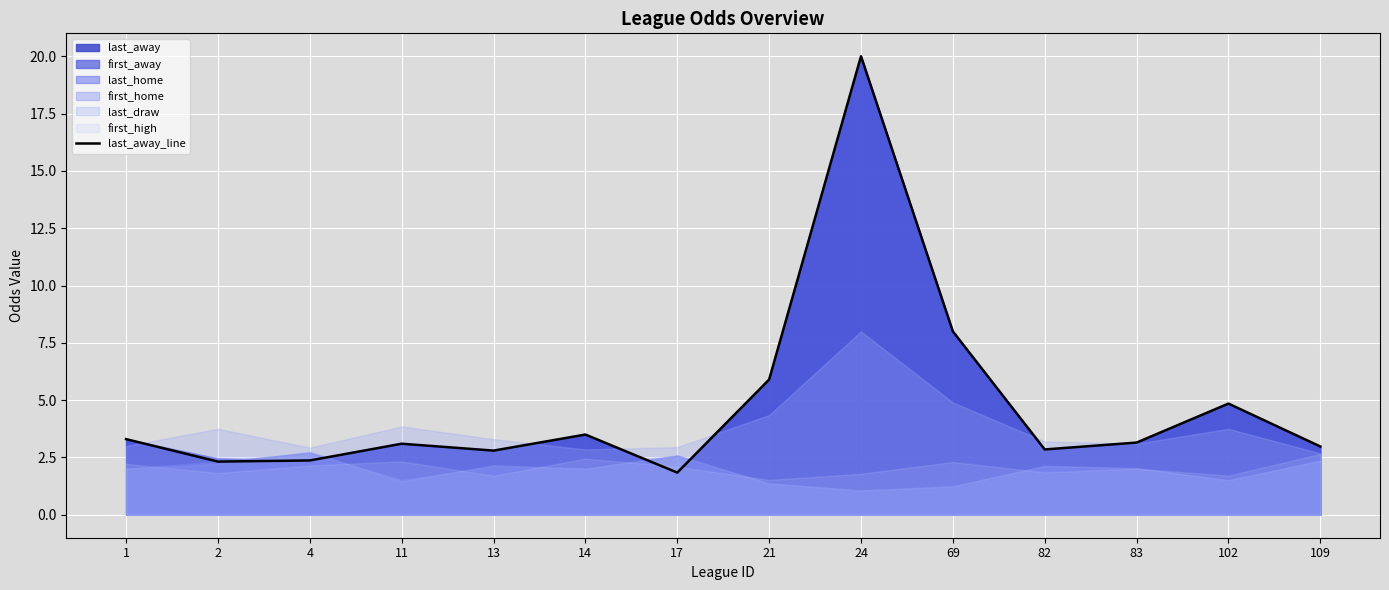

Reading left to right, what are all the values shown in this chart?

3.3	2.3	2.4	3.1	2.8	3.5	1.8	5.9	20.0	8.0	2.9	3.1	4.8	3.0